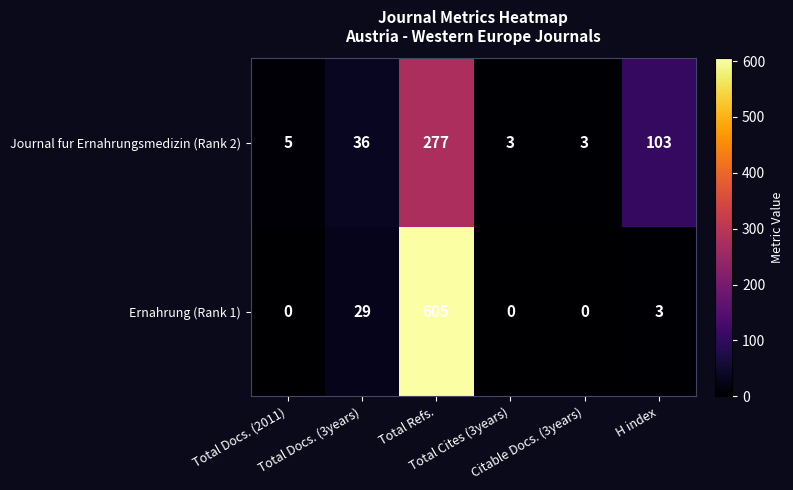

Which series has the largest total across all categories?

Ernahrung (Rank 1)